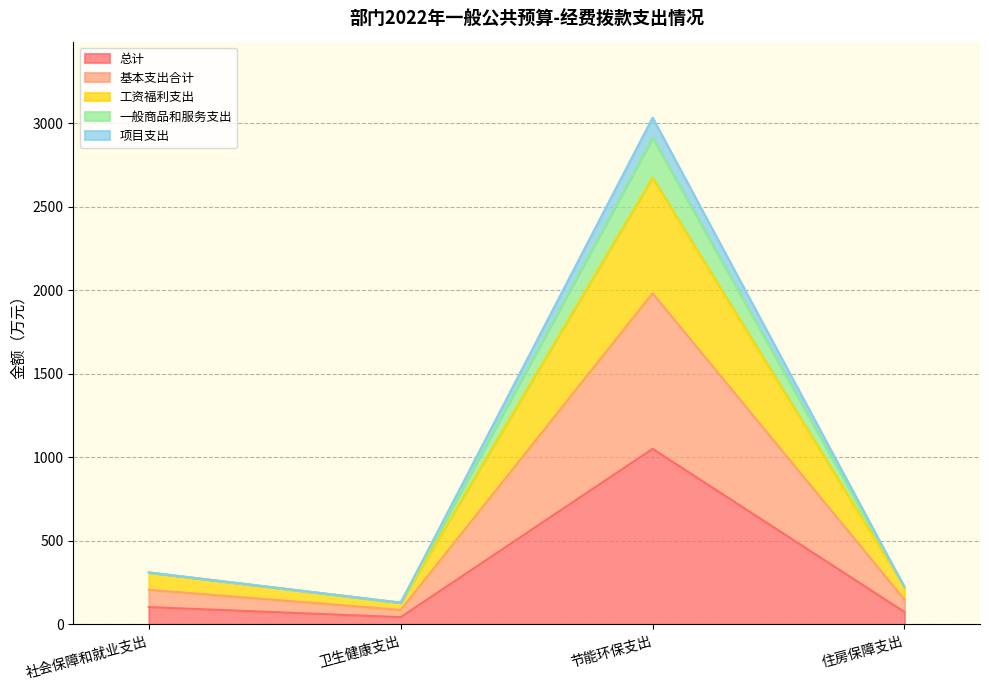

In 基本支出合计, how many points are higher than both neighbors (excluding endpoints)?

1